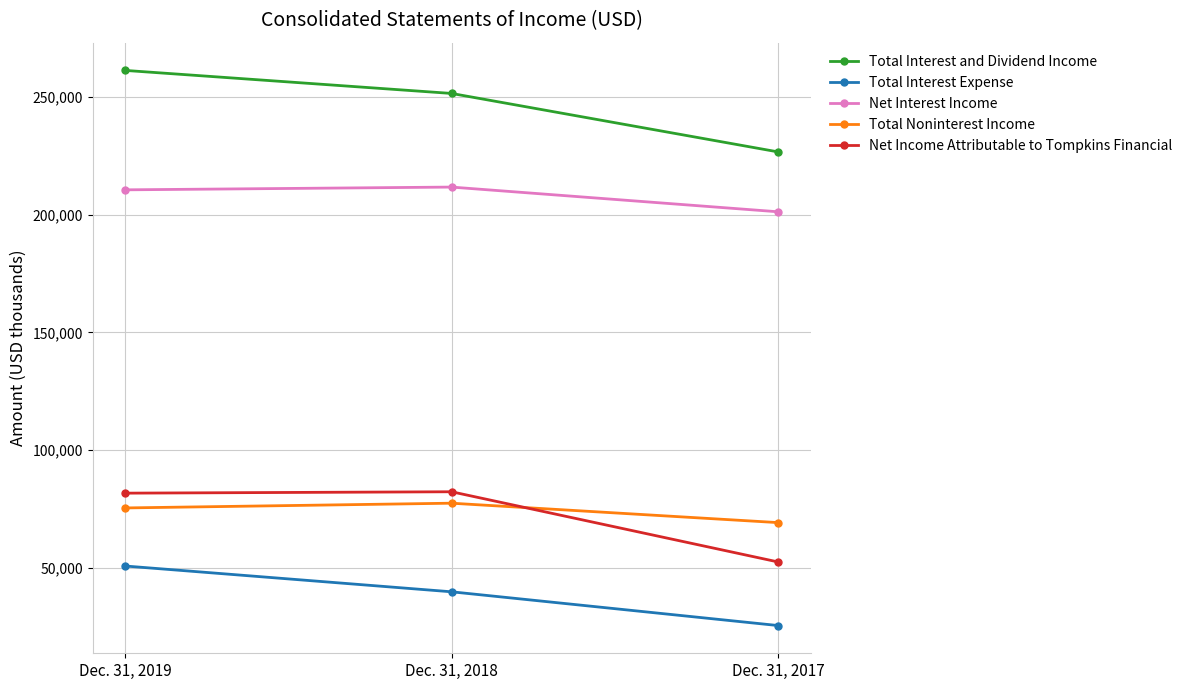

What is the minimum value shown in the chart?

25460